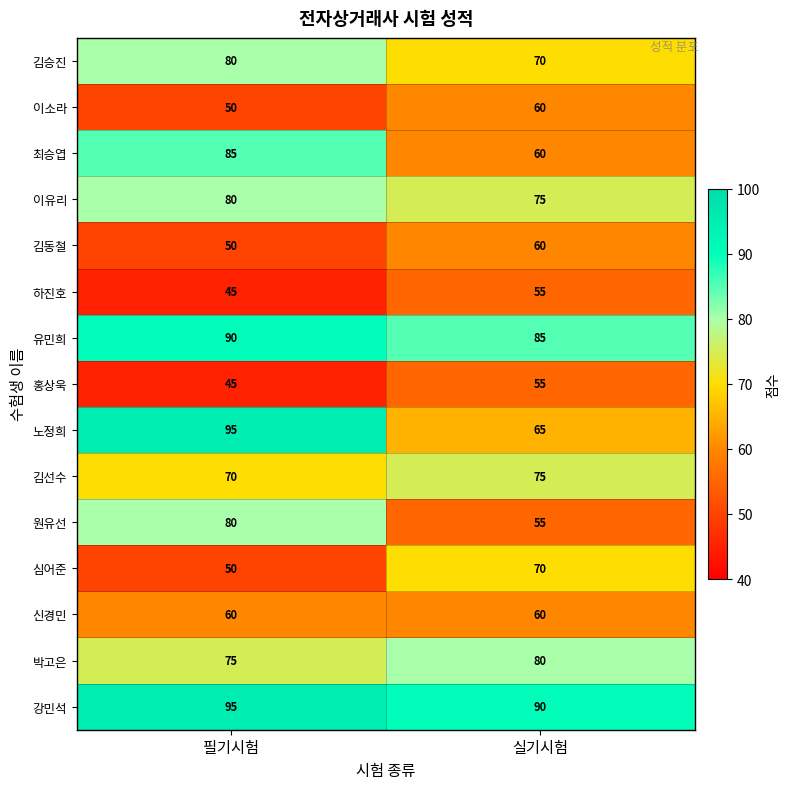

What is the approximate value of 최승엽 at 필기시험, to the nearest 5?

85